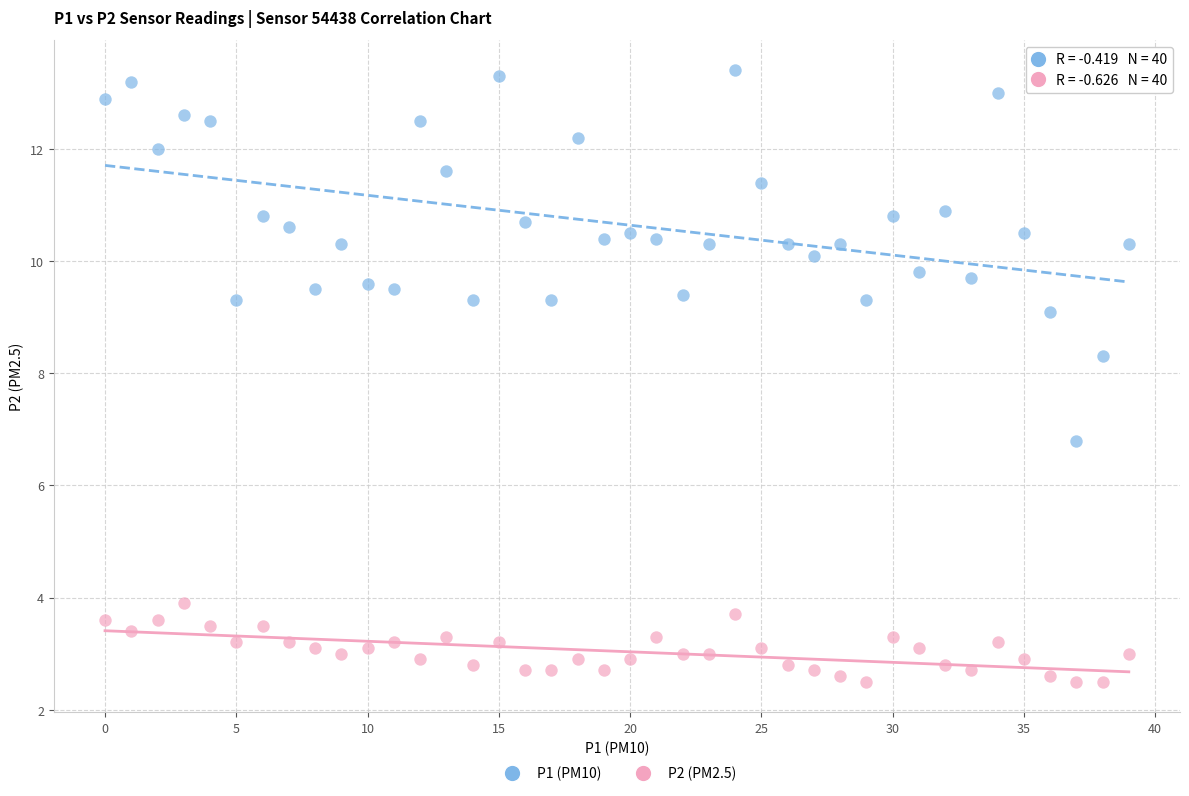

Which series has the widest spread of Y values?

P1 (PM10)